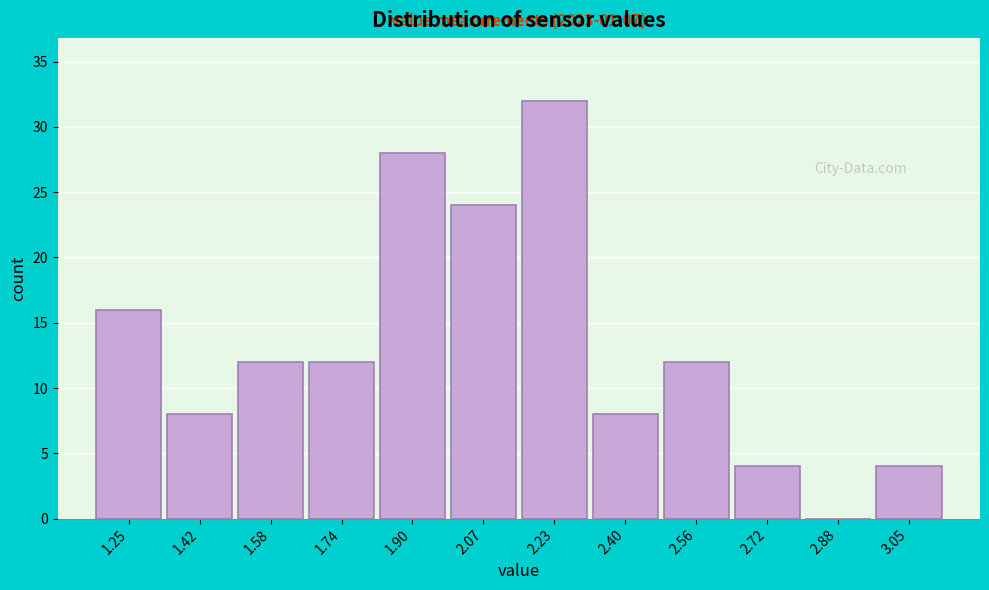

Over which range of the x-axis is the bar tallest?

2.16 to 2.32